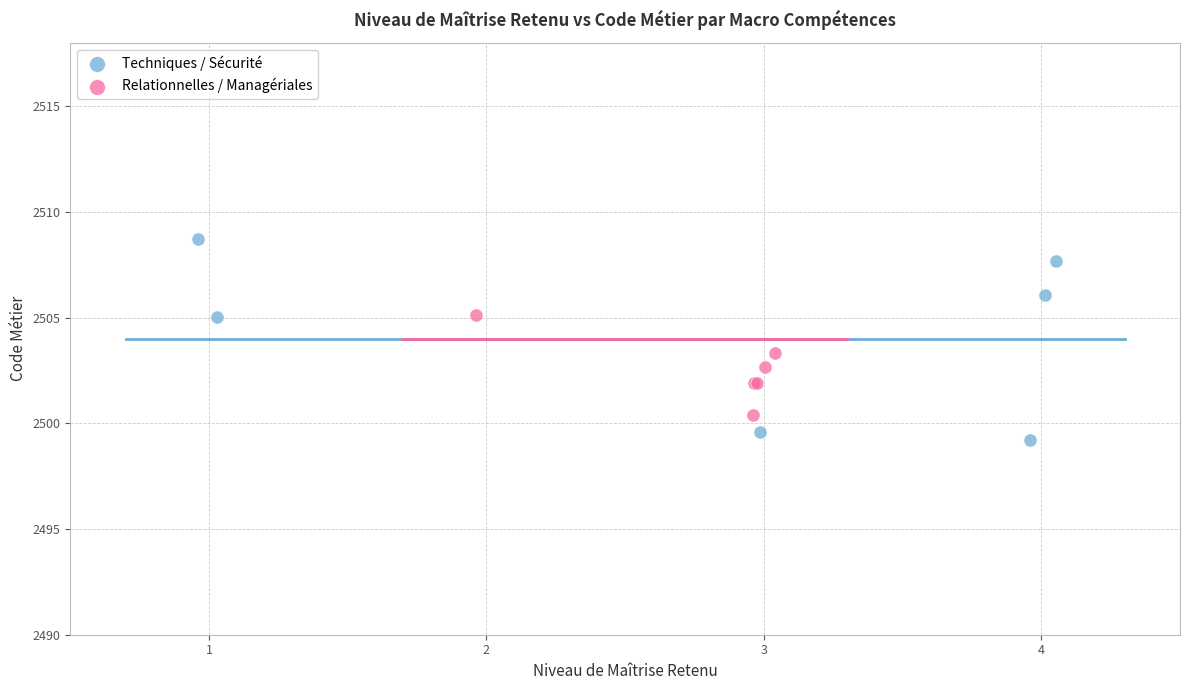

Which series has the widest spread of Y values?

Techniques / Sécurité